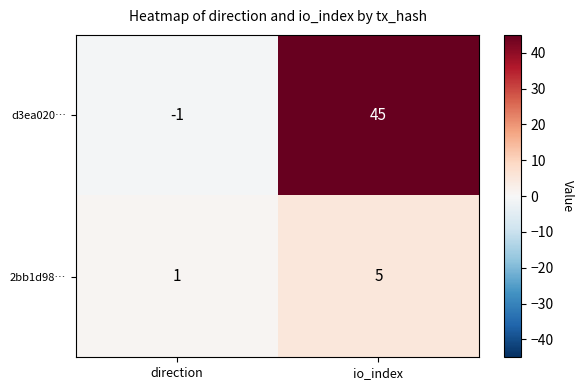

What is the spread (max minus min) of values at direction?

2